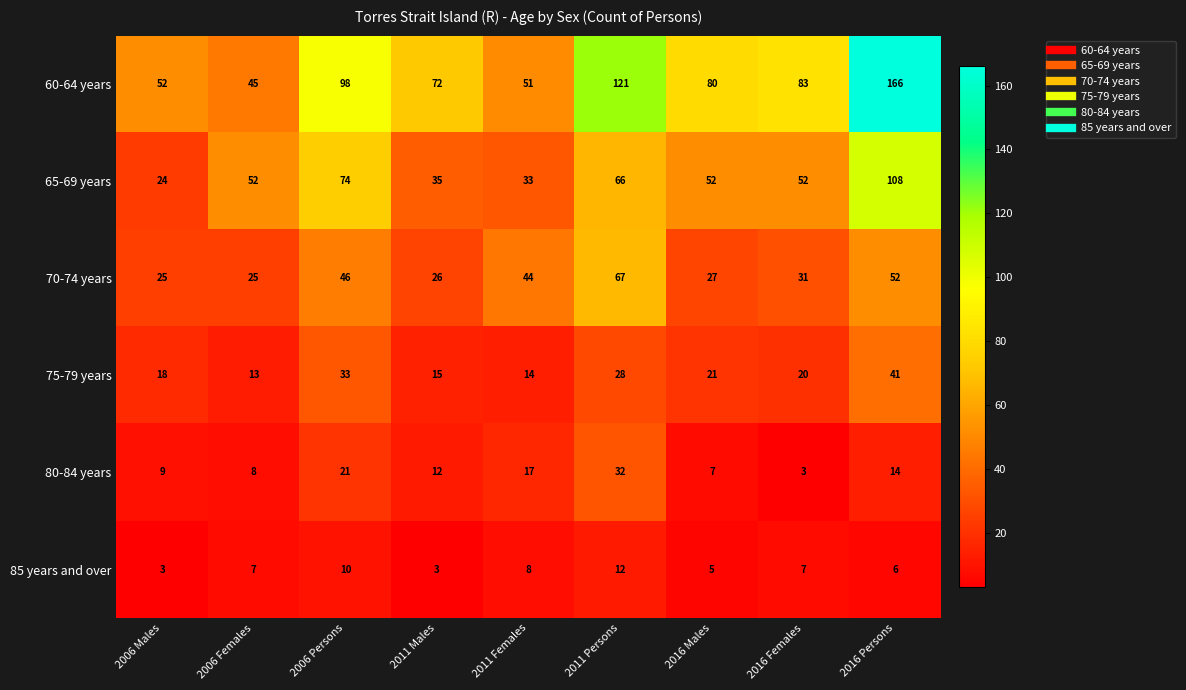

What is the minimum value shown in the chart?

3